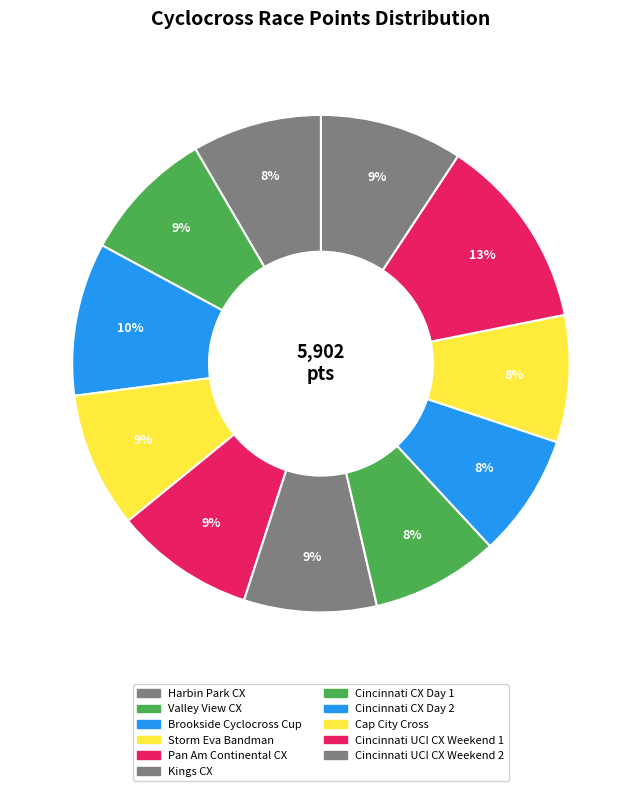

To the nearest percent, what is the difference between the Cincinnati UCI CX Weekend 2 and Cincinnati UCI CX Weekend 1 slice percentages?

3%